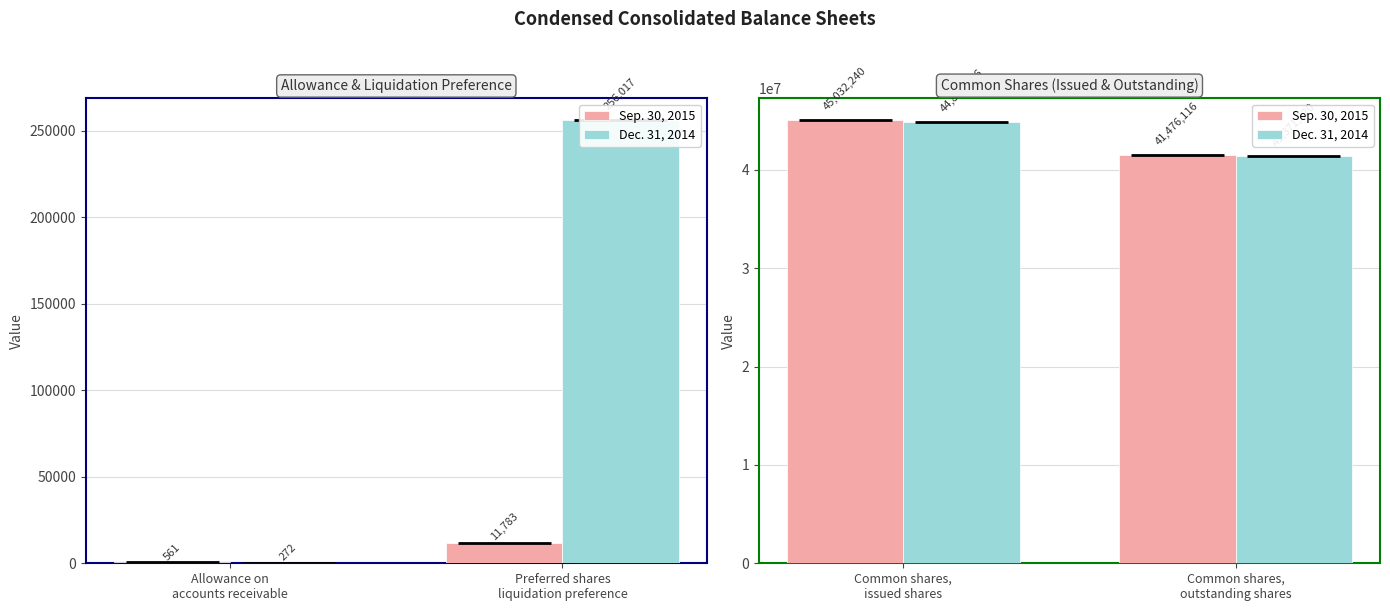

What are all the series names shown in the legend?

Sep. 30, 2015, Dec. 31, 2014